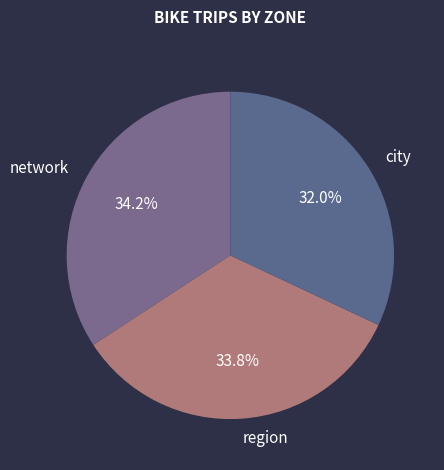

To the nearest percent, what is the combined percentage of region and network?

68%